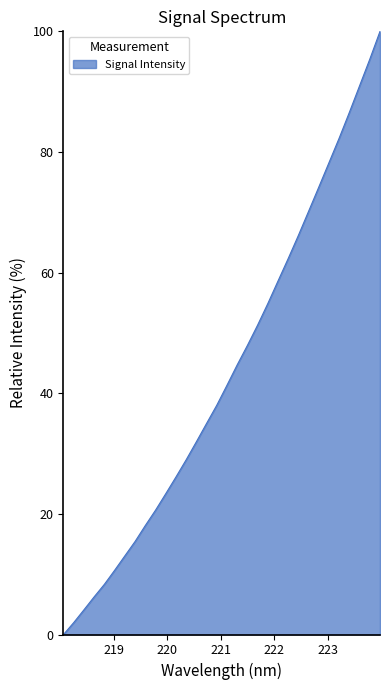

How many lines are shown in the chart?

1